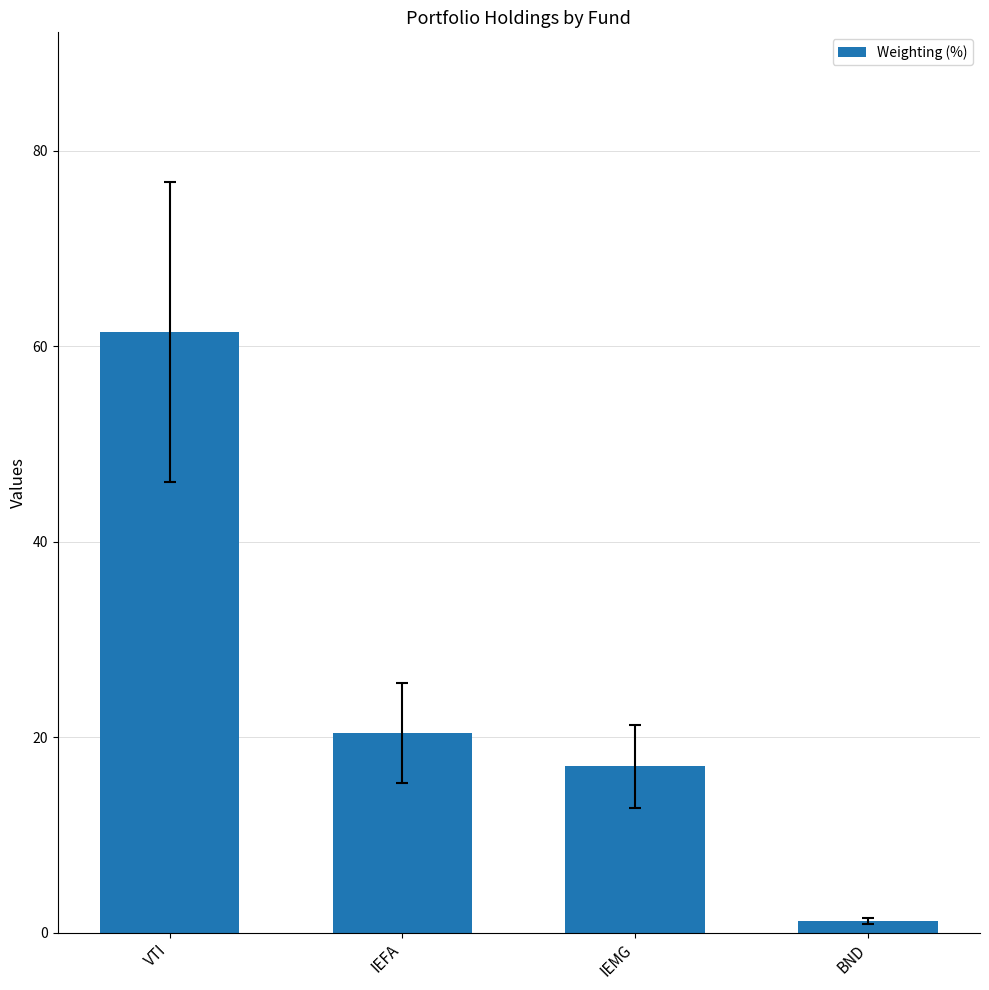

Rank the categories by value from highest to lowest.

VTI, IEFA, IEMG, BND